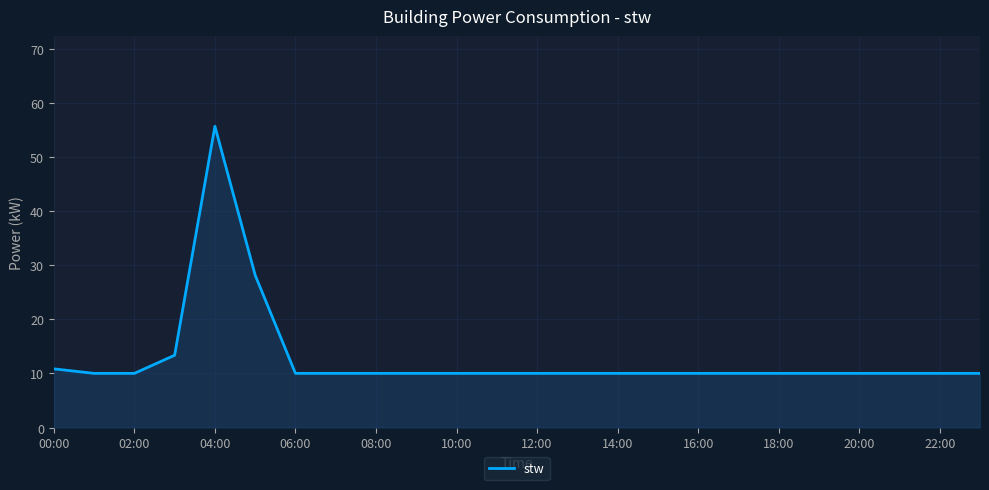

How many lines are shown in the chart?

1